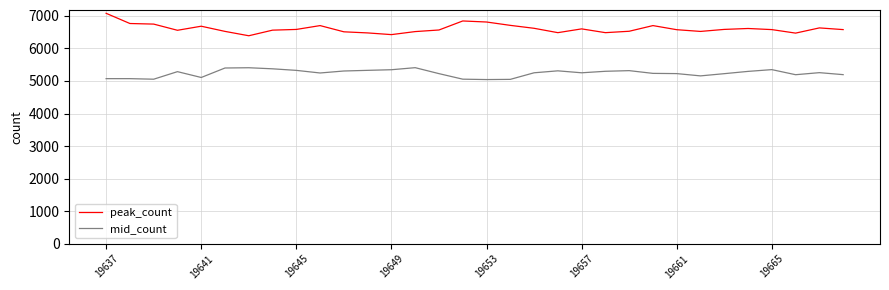

True or false: mid_count and peak_count intersect in this chart.

False